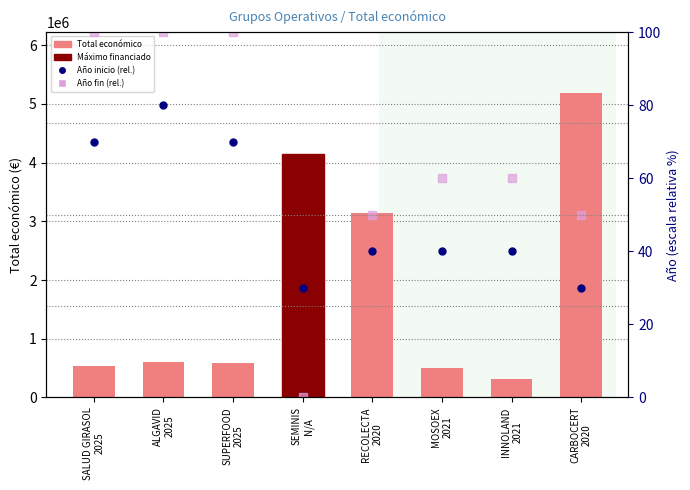

What is the label of the 3rd bar from the left?

SUPERFOOD
2025